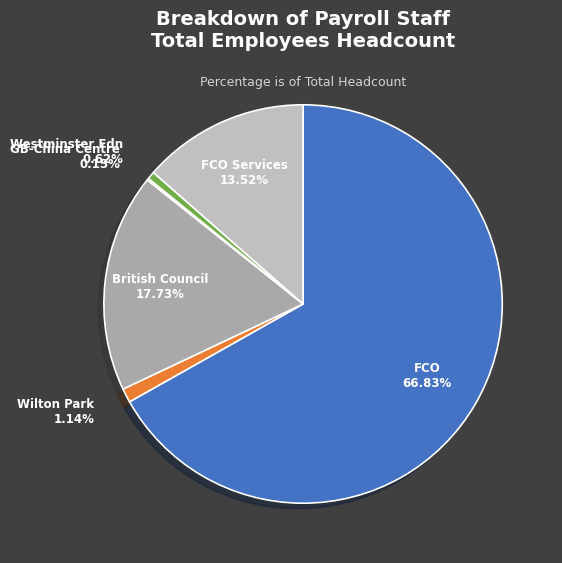

What is the largest slice in the pie chart?

FCO